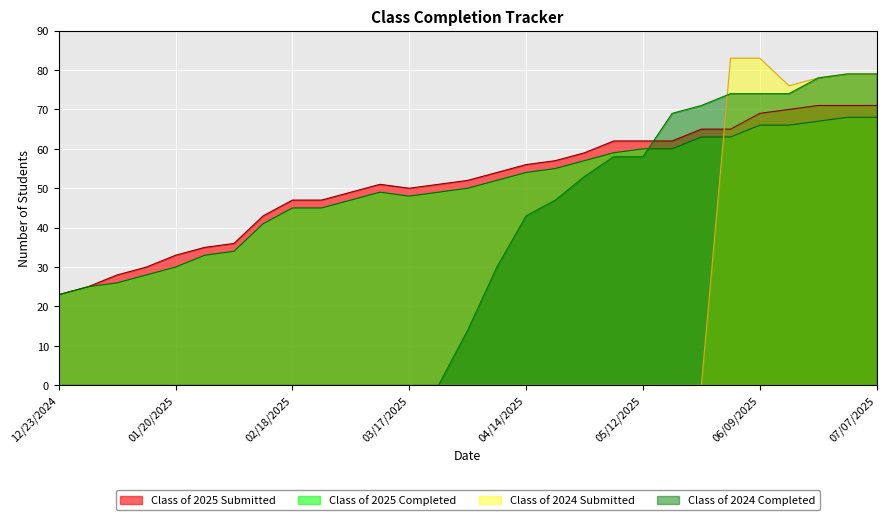

Count the number of data series in this chart.

4